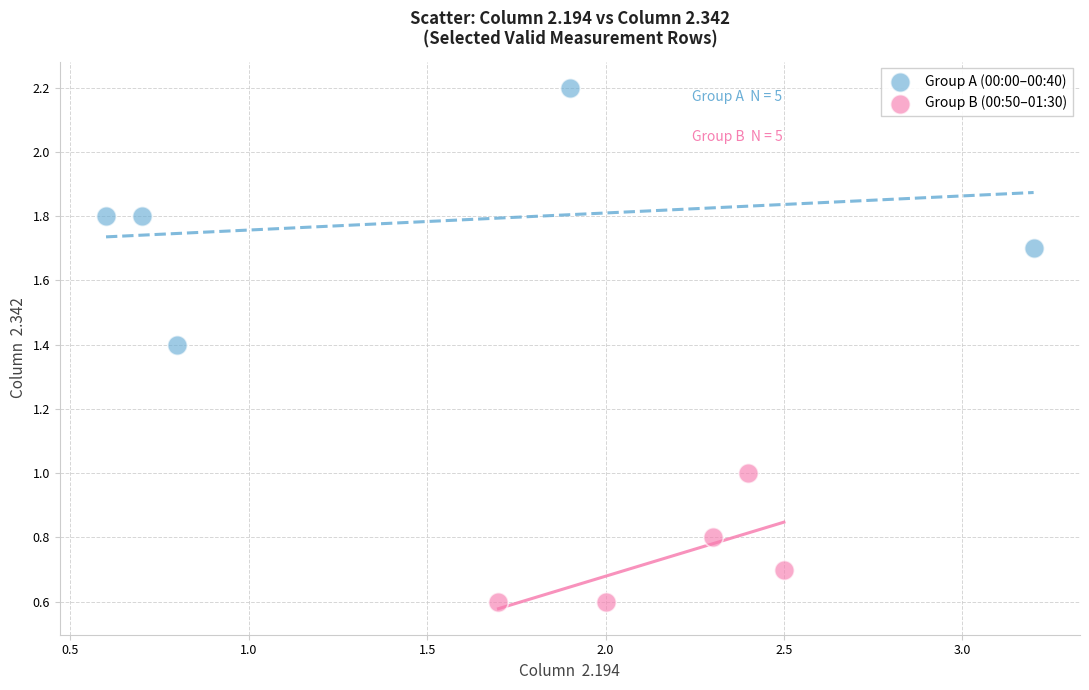

Which series contains the highest Y value?

Group A (00:00–00:40)